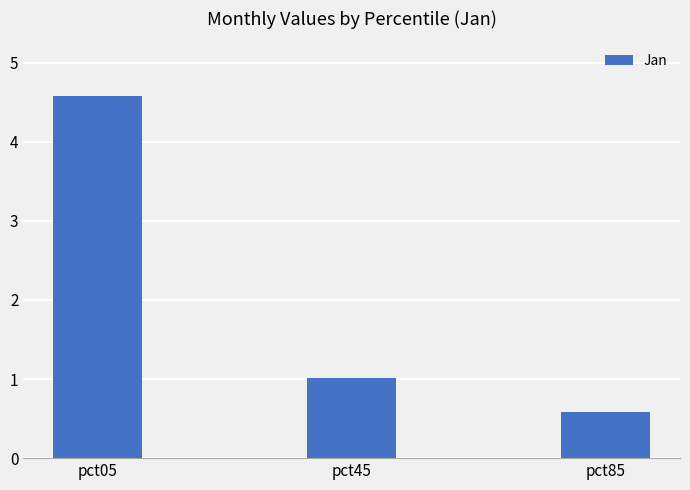

At which label does the data first exceed 1?

pct05